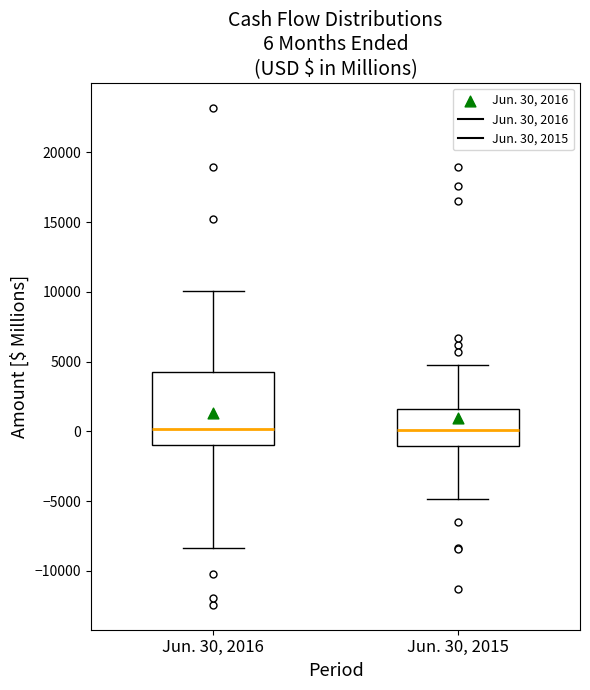

Comparing the boxes themselves (not the whiskers), which one is the tallest?

Jun. 30, 2016